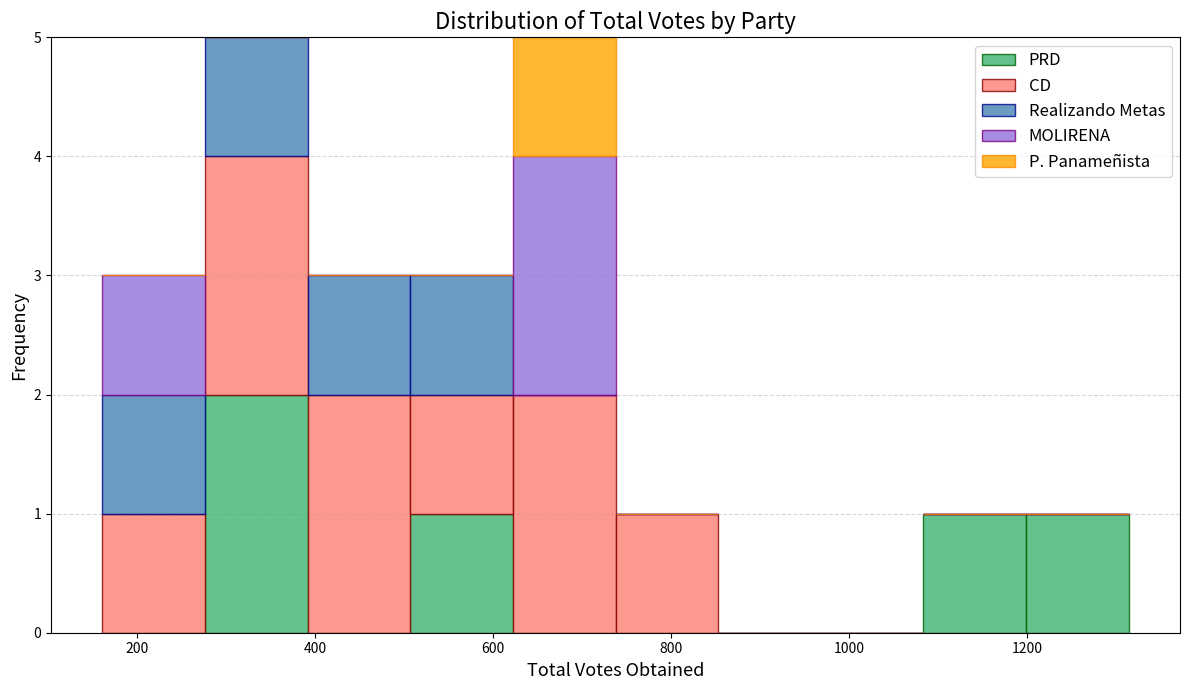

Reading left to right, list every stacked bar in this chart as the range it spans on the x-axis followed by its total height. Neither the bar edges nor the heights are printed on the chart, so give them approximately, as read against the axes.

160 to 280: 3
280 to 400: 5
400 to 500: 3
500 to 620: 3
620 to 740: 5
740 to 860: 1
860 to 960: 0
960 to 1080: 0
1080 to 1200: 1
1200 to 1320: 1